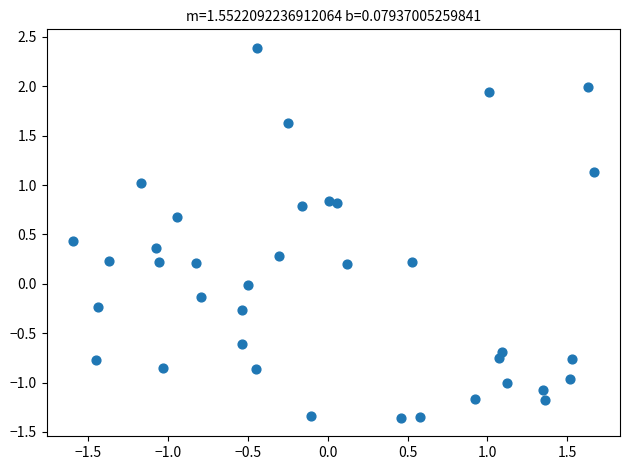

What is the range of X values (max minus min)?

3.3